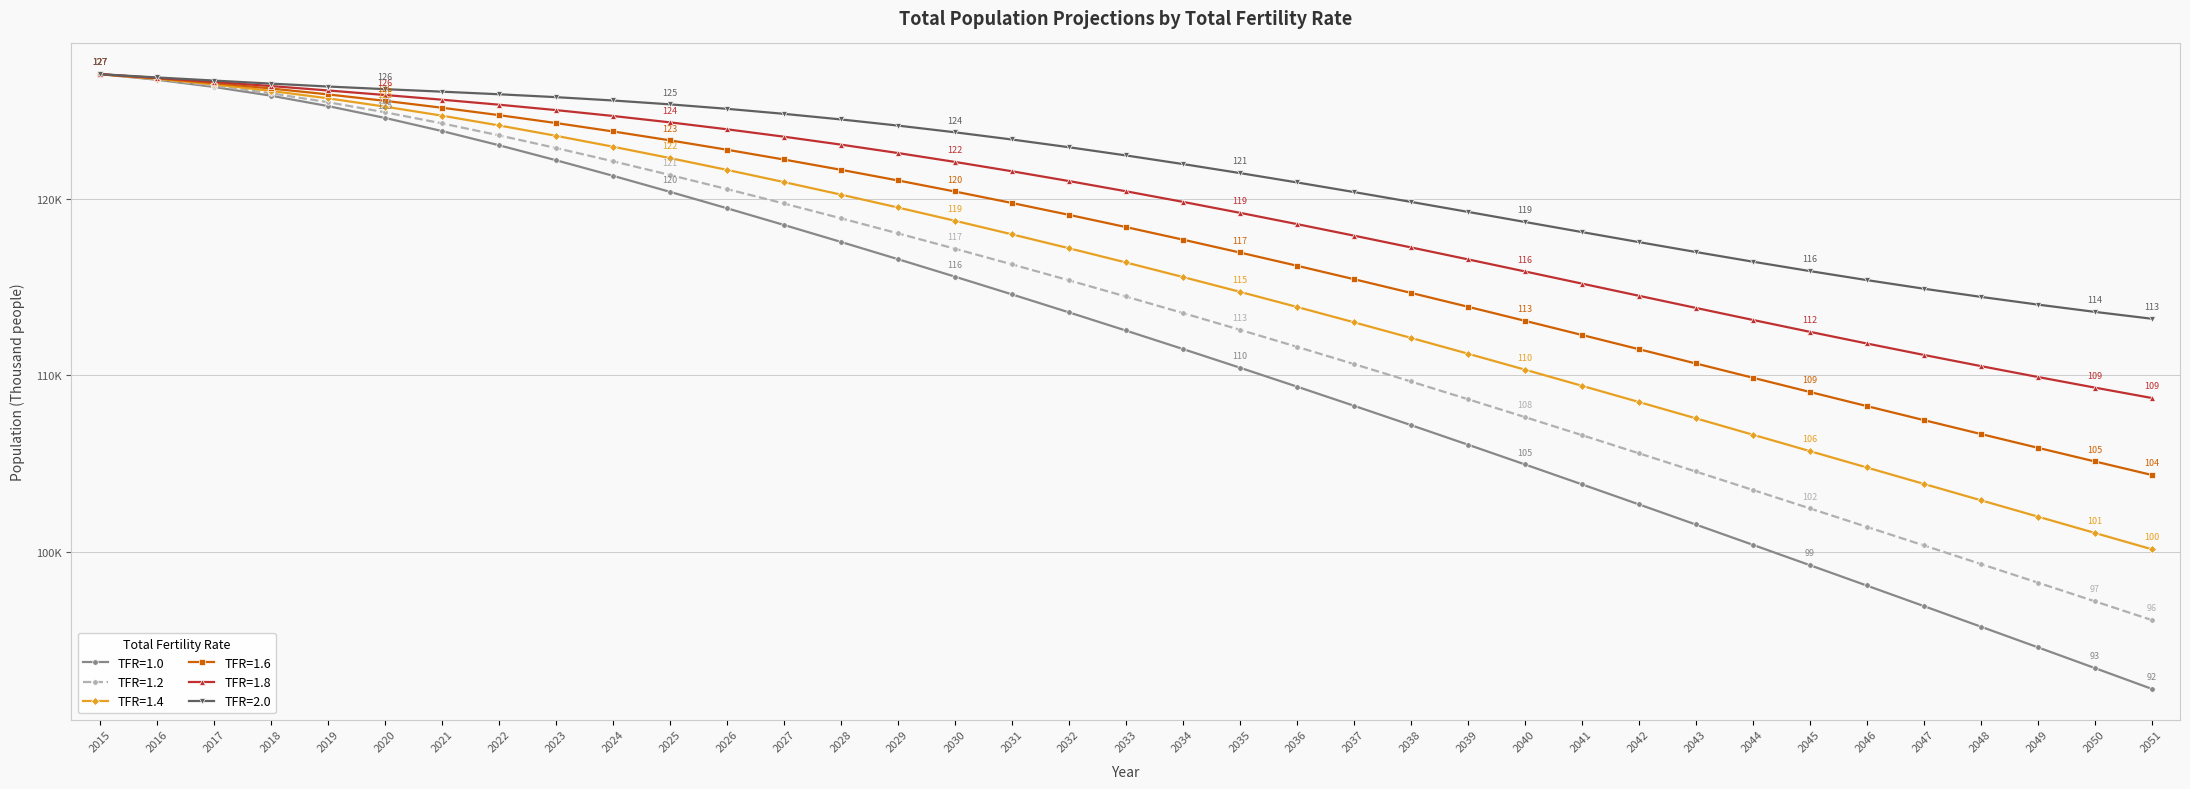

What is the difference between the TFR=1.2 values at 2023 and 2018?

3102.9